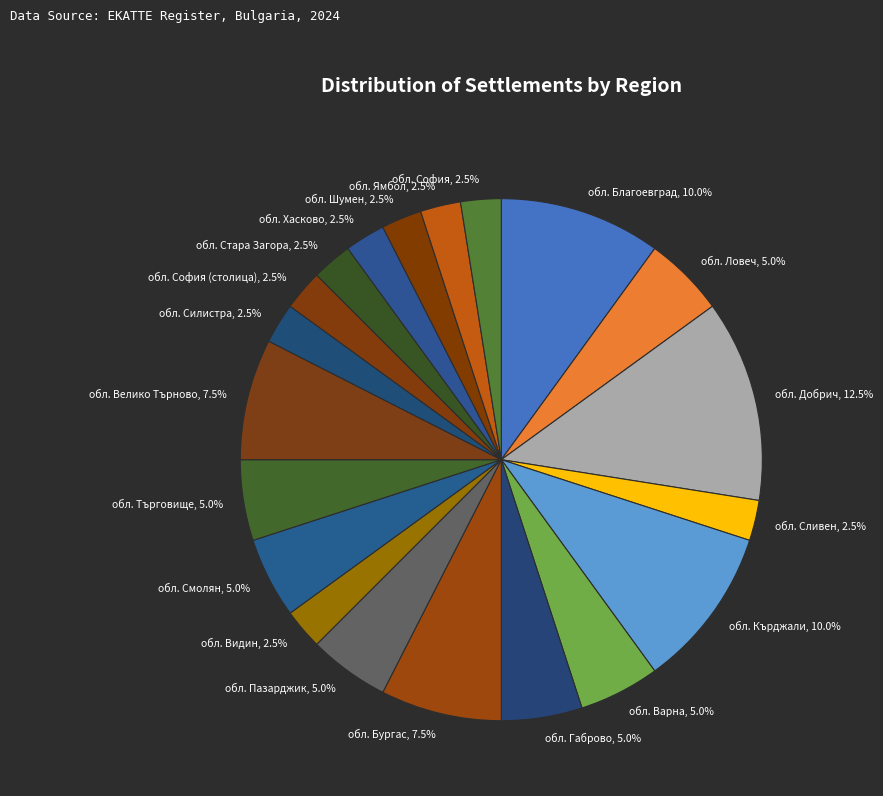

True or false: обл. Ловеч accounts for 5% of the total.

True